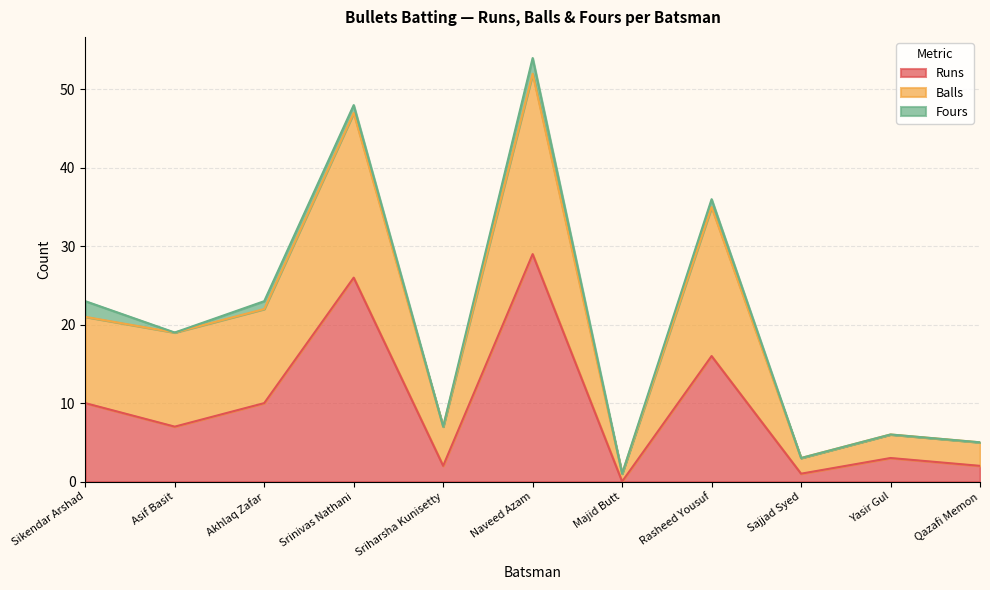

At which label is Runs closest to 14?

Rasheed Yousuf